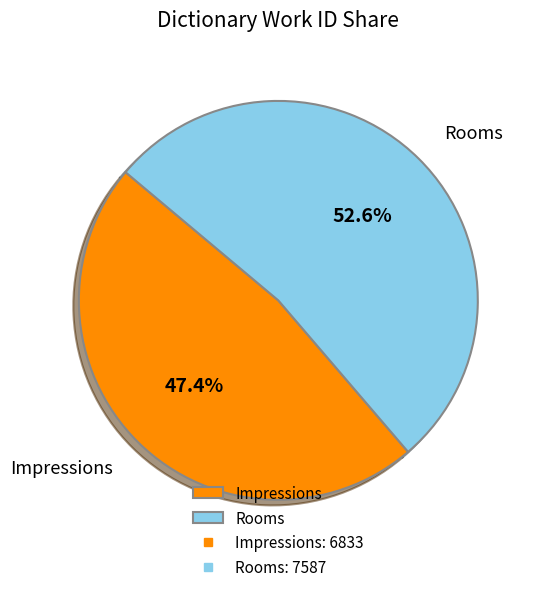

Which has a higher value, Impressions or Rooms?

Rooms